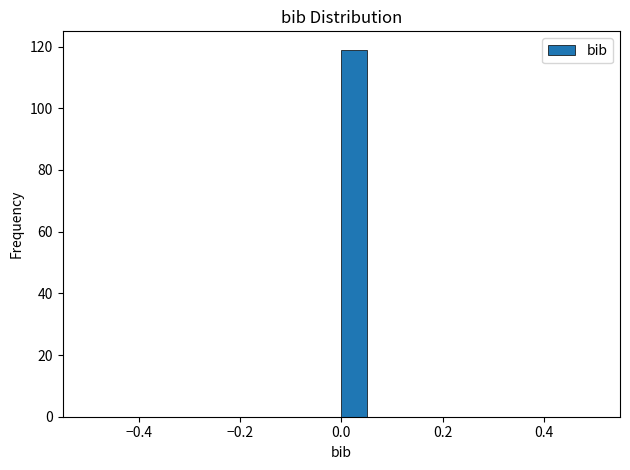

Read against the x-axis, roughly where is the centre of the tallest bar?

0.02